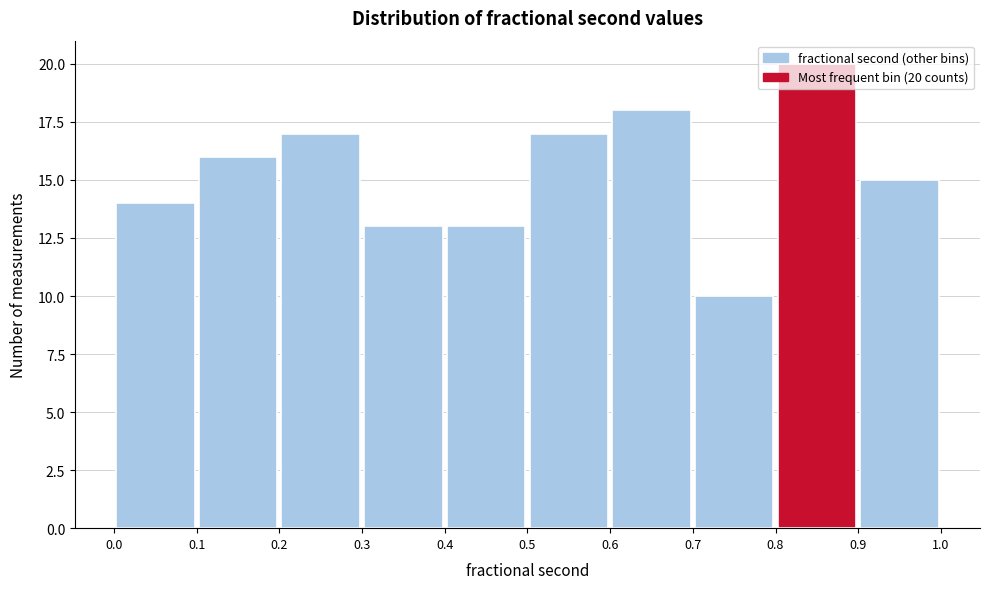

Which range on the x-axis has the tallest bar?

0.8 to 0.9